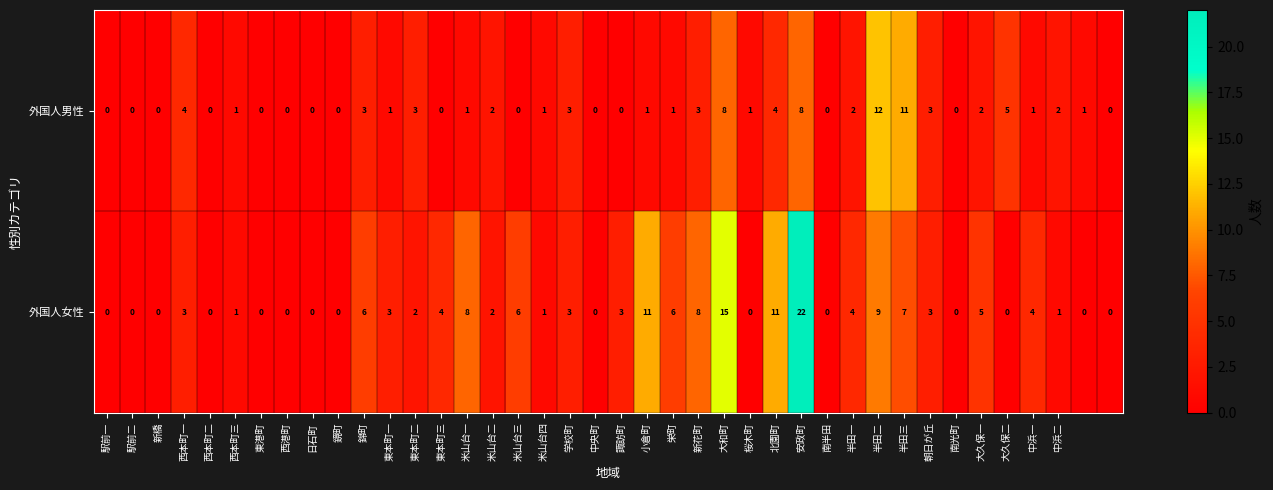

Which series has the largest total across all categories?

外国人女性